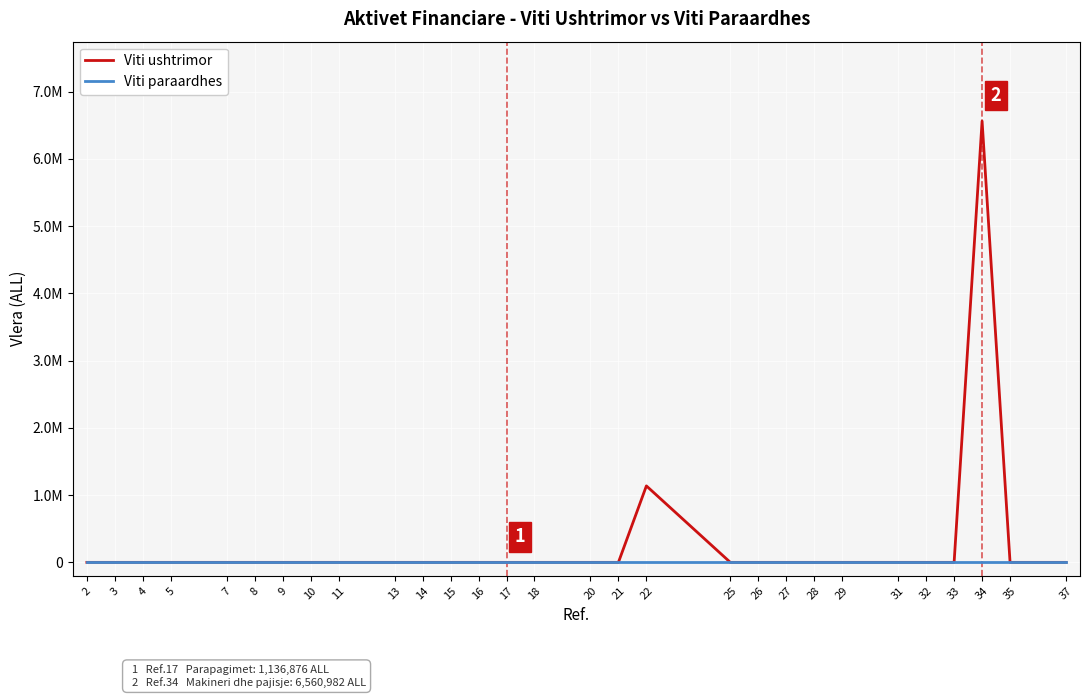

Reading left to right, list all the values displayed in this chart.

Viti ushtrimor: 2=0.0	3=0.0	4=0.0	5=0.0	7=0.0	8=0.0	9=0.0	10=0.0	11=0.0	13=0.0	14=0.0	15=0.0	16=0.0	17=0.0	18=0.0	20=0.0	21=0.0	22=1136876.0	25=0.0	26=0.0	27=0.0	28=0.0	29=0.0	31=0.0	32=0.0	33=0.0	34=6560981.6	35=0.0	37=0.0
Viti paraardhes: 2=0.0	3=0.0	4=0.0	5=0.0	7=0.0	8=0.0	9=0.0	10=0.0	11=0.0	13=0.0	14=0.0	15=0.0	16=0.0	17=0.0	18=0.0	20=0.0	21=0.0	22=0.0	25=0.0	26=0.0	27=0.0	28=0.0	29=0.0	31=0.0	32=0.0	33=0.0	34=0.0	35=0.0	37=0.0